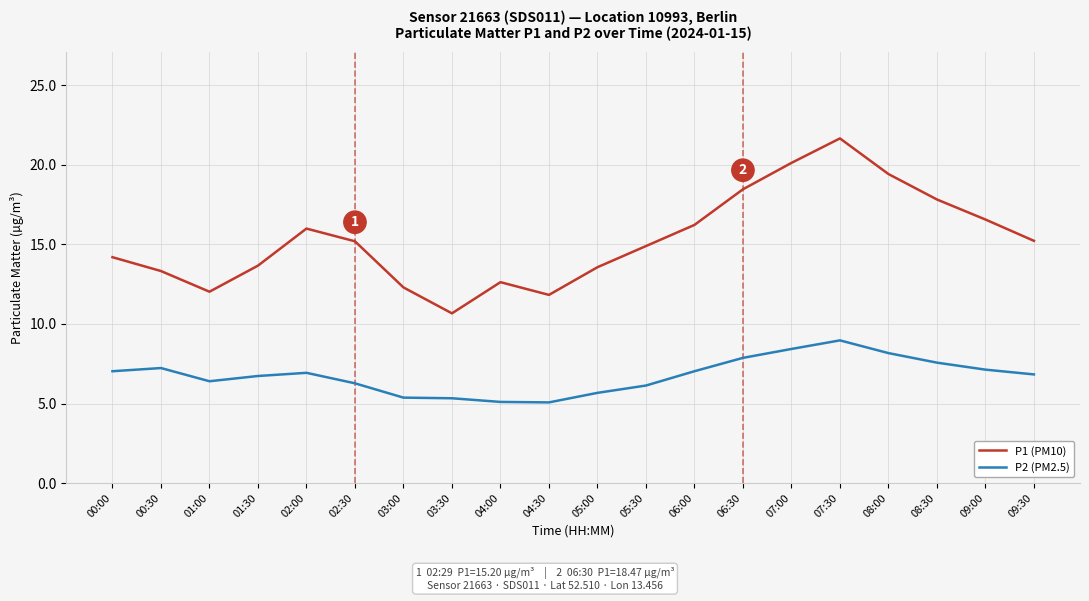

How many values in the P2 (PM2.5) series exceed 6?

15